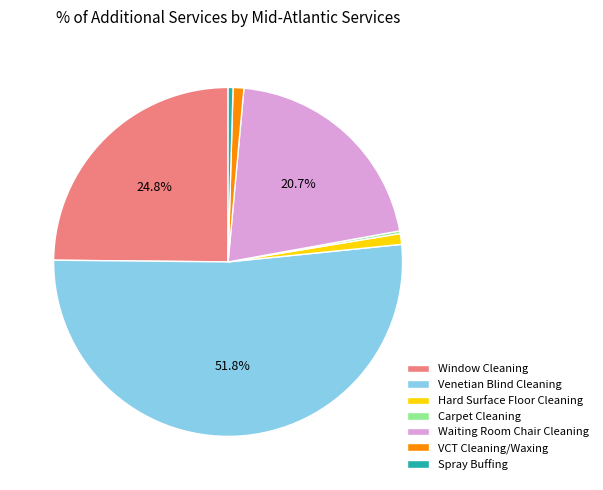

To the nearest percent, what is the difference between the largest and smallest slice percentages?

52%